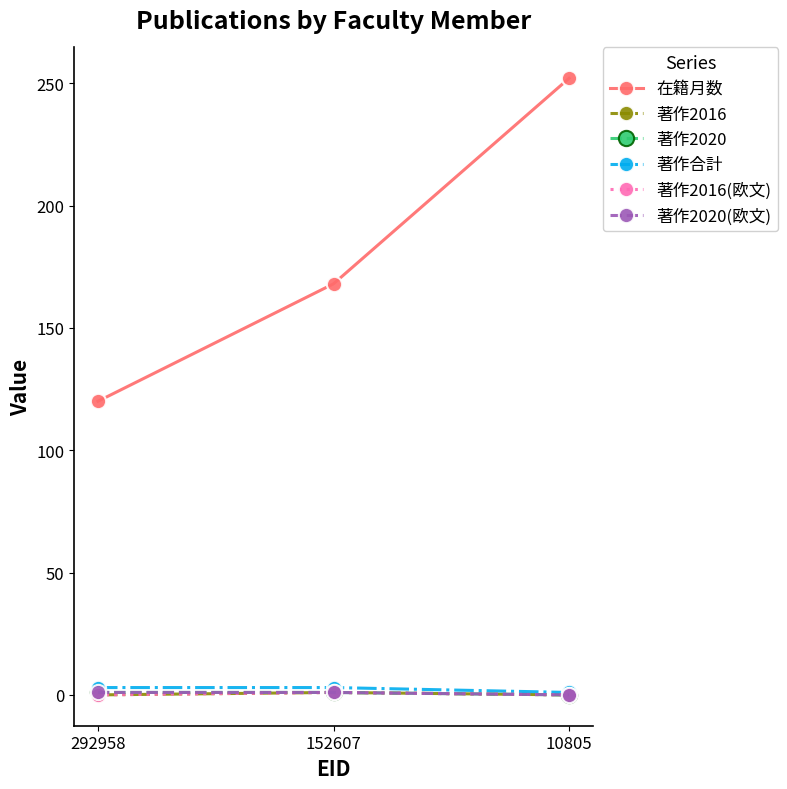

Which category has the lowest value in the 著作2016(欧文) series?

292958